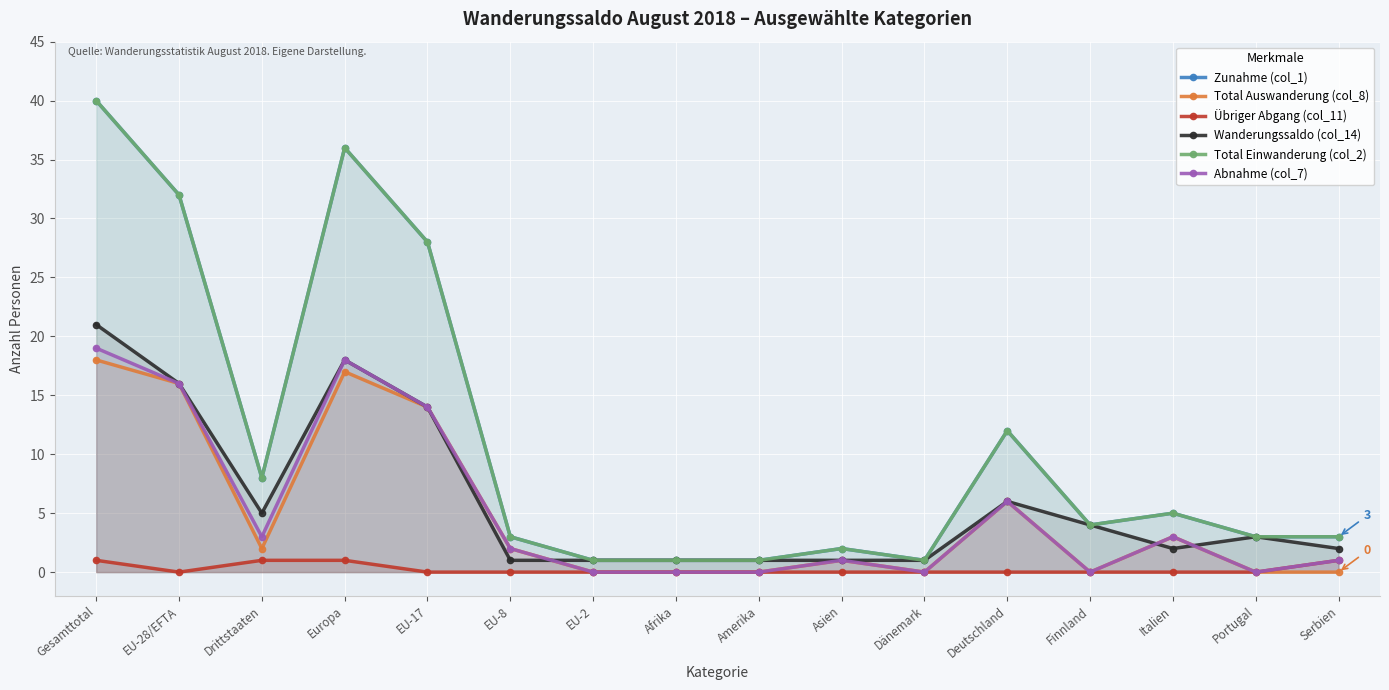

Reading left to right, transcribe all the data shown in this chart.

Zunahme (col_1): Gesamttotal=40	EU-28/EFTA=32	Drittstaaten=8	Europa=36	EU-17=28	EU-8=3	EU-2=1	Afrika=1	Amerika=1	Asien=2	Dänemark=1	Deutschland=12	Finnland=4	Italien=5	Portugal=3	Serbien=3
Total Auswanderung (col_8): Gesamttotal=18	EU-28/EFTA=16	Drittstaaten=2	Europa=17	EU-17=14	EU-8=2	EU-2=0	Afrika=0	Amerika=0	Asien=1	Dänemark=0	Deutschland=6	Finnland=0	Italien=3	Portugal=0	Serbien=0
Übriger Abgang (col_11): Gesamttotal=1	EU-28/EFTA=0	Drittstaaten=1	Europa=1	EU-17=0	EU-8=0	EU-2=0	Afrika=0	Amerika=0	Asien=0	Dänemark=0	Deutschland=0	Finnland=0	Italien=0	Portugal=0	Serbien=1
Wanderungssaldo (col_14): Gesamttotal=21	EU-28/EFTA=16	Drittstaaten=5	Europa=18	EU-17=14	EU-8=1	EU-2=1	Afrika=1	Amerika=1	Asien=1	Dänemark=1	Deutschland=6	Finnland=4	Italien=2	Portugal=3	Serbien=2
Total Einwanderung (col_2): Gesamttotal=40	EU-28/EFTA=32	Drittstaaten=8	Europa=36	EU-17=28	EU-8=3	EU-2=1	Afrika=1	Amerika=1	Asien=2	Dänemark=1	Deutschland=12	Finnland=4	Italien=5	Portugal=3	Serbien=3
Abnahme (col_7): Gesamttotal=19	EU-28/EFTA=16	Drittstaaten=3	Europa=18	EU-17=14	EU-8=2	EU-2=0	Afrika=0	Amerika=0	Asien=1	Dänemark=0	Deutschland=6	Finnland=0	Italien=3	Portugal=0	Serbien=1